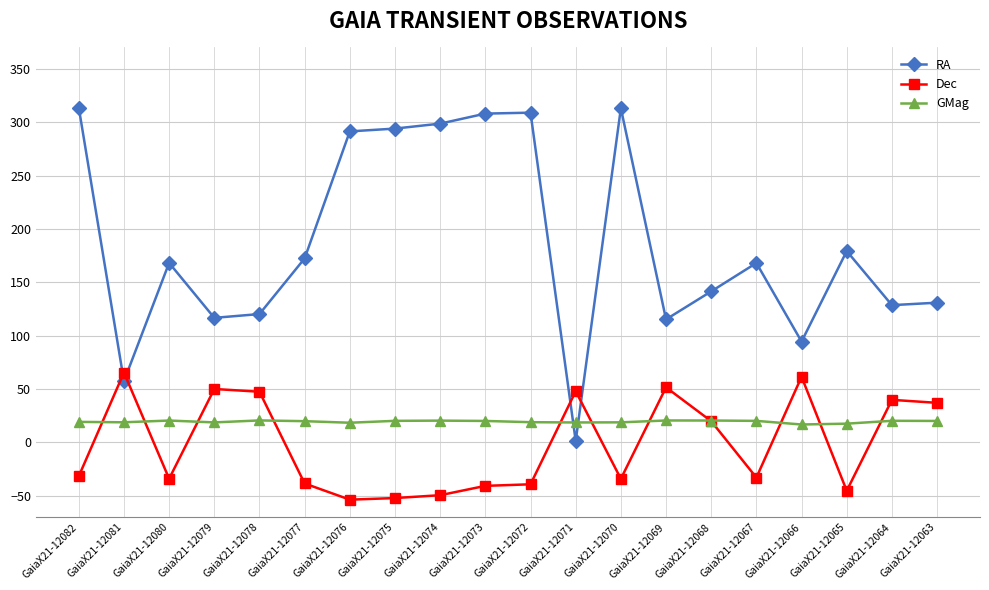

Is the value of GMag at GaiaX21-12075 greater than the value of Dec at GaiaX21-12073?

Yes